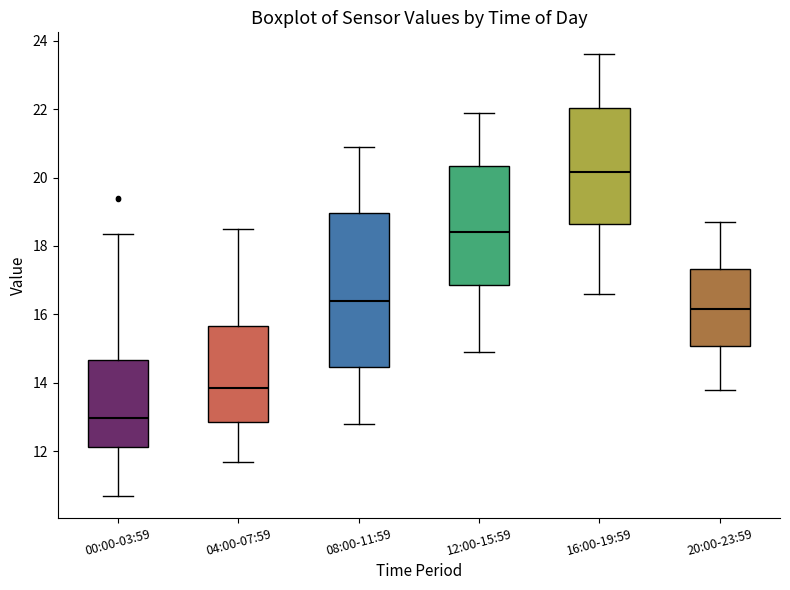

Which box is the tallest, from its lower edge to its upper edge?

08:00-11:59